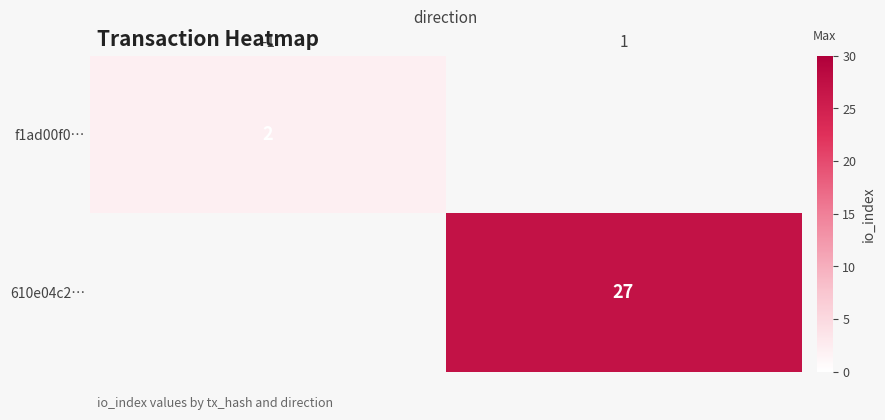

Which category has the lowest value across all series?

-1